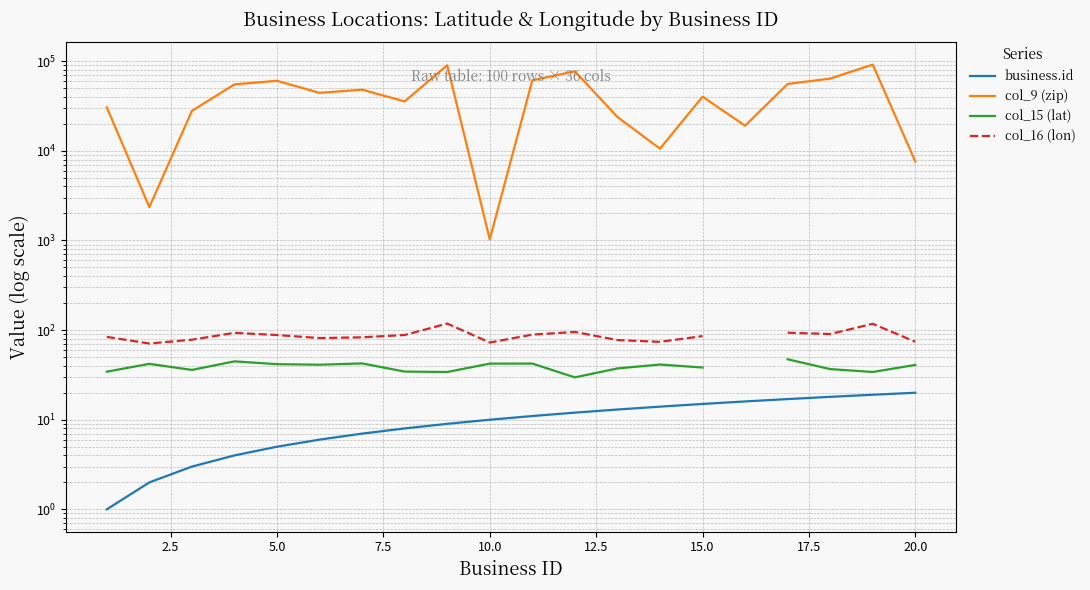

True or false: col_9 (zip) and col_16 (lon) intersect in this chart.

False